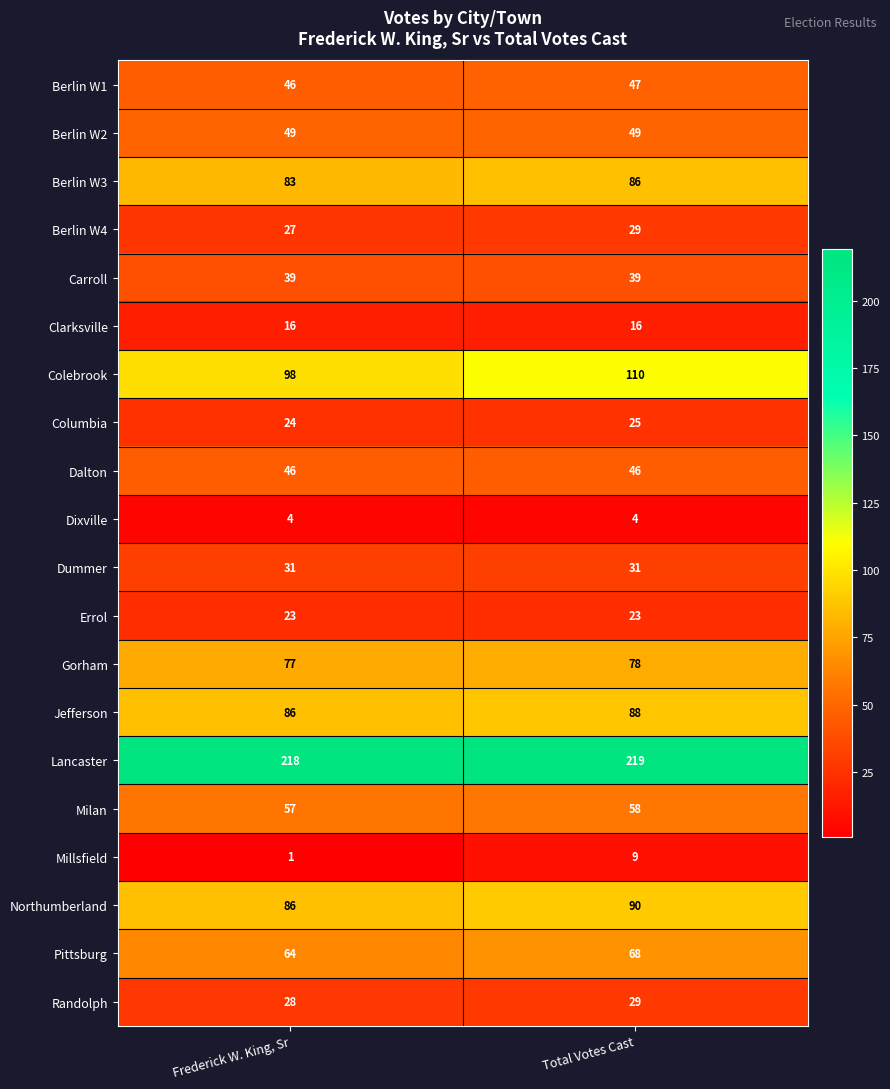

What is the total value across all series at Frederick W. King, Sr?

1103